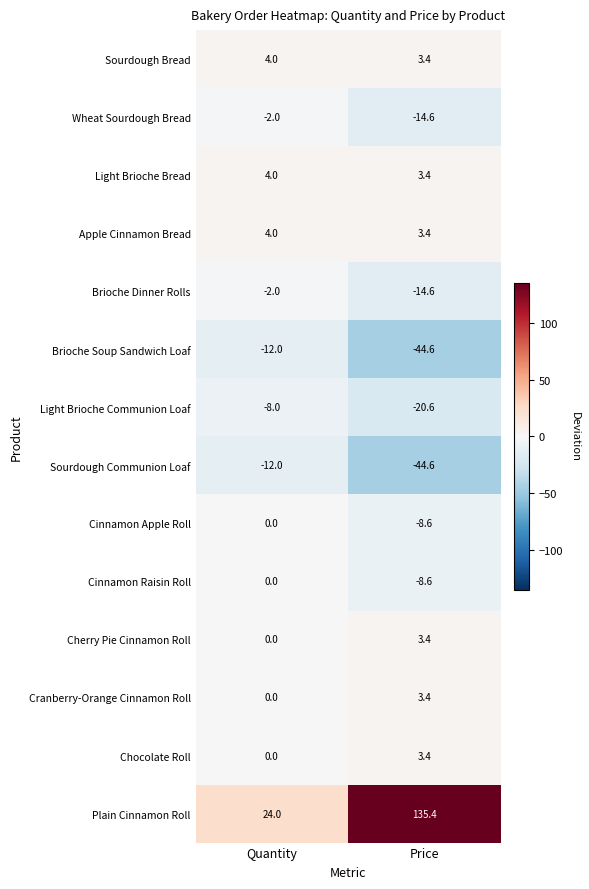

Which series has the widest spread of values?

Plain Cinnamon Roll